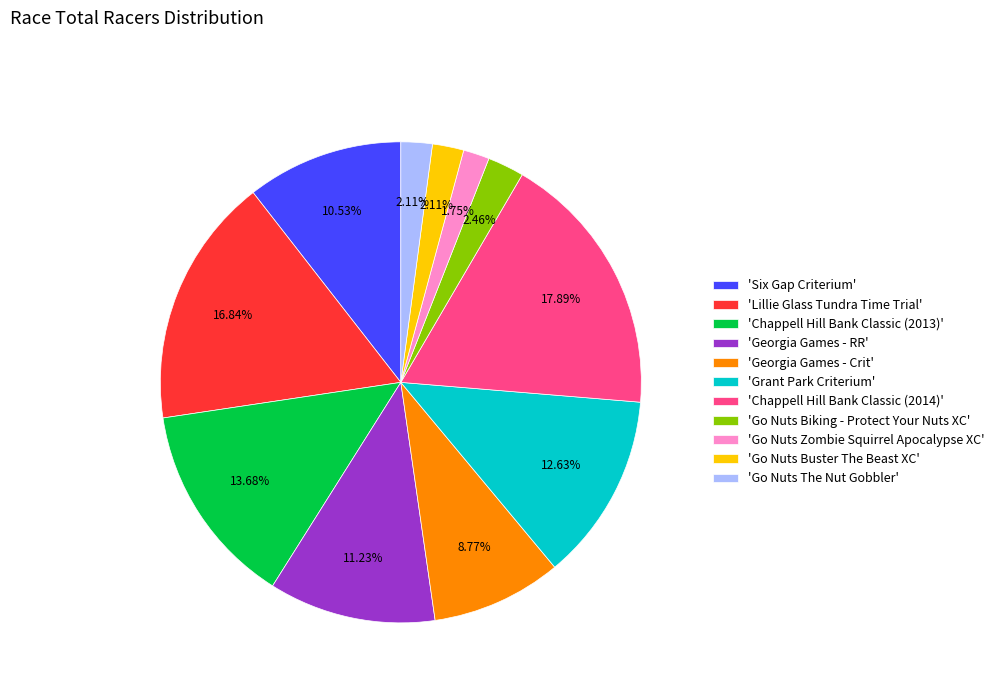

Combined, do 'Go Nuts Zombie Squirrel Apocalypse XC' and 'Lillie Glass Tundra Time Trial' account for over 50%?

No